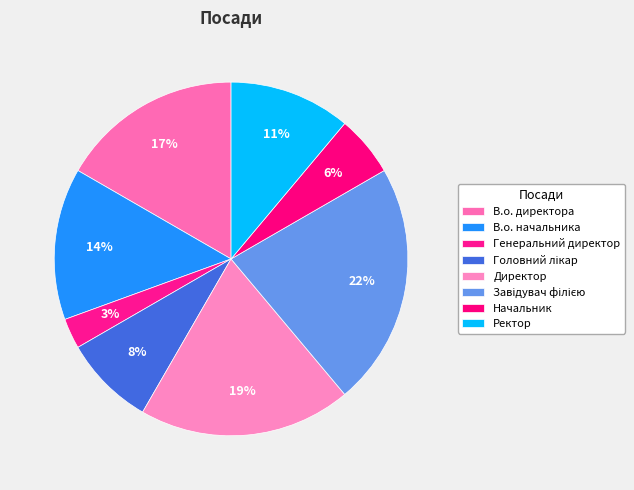

How many slices are in this pie chart?

8